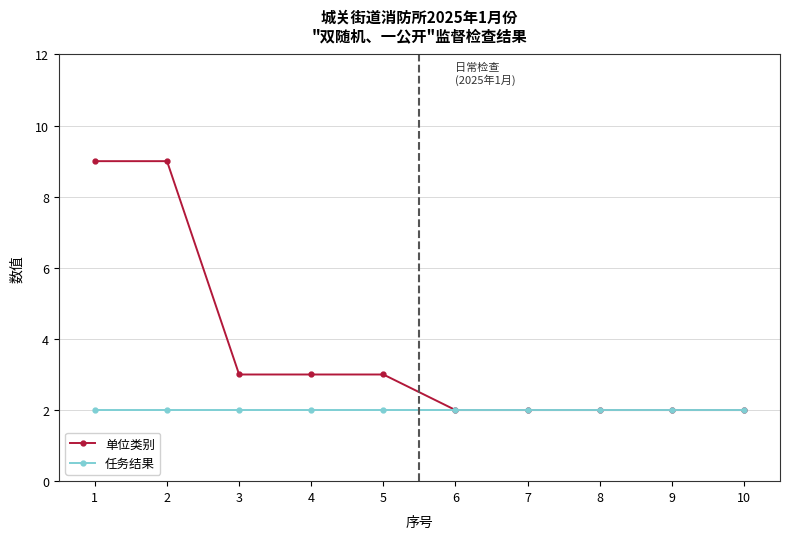

The value of 任务结果 at 10 is 2. True or false?

True